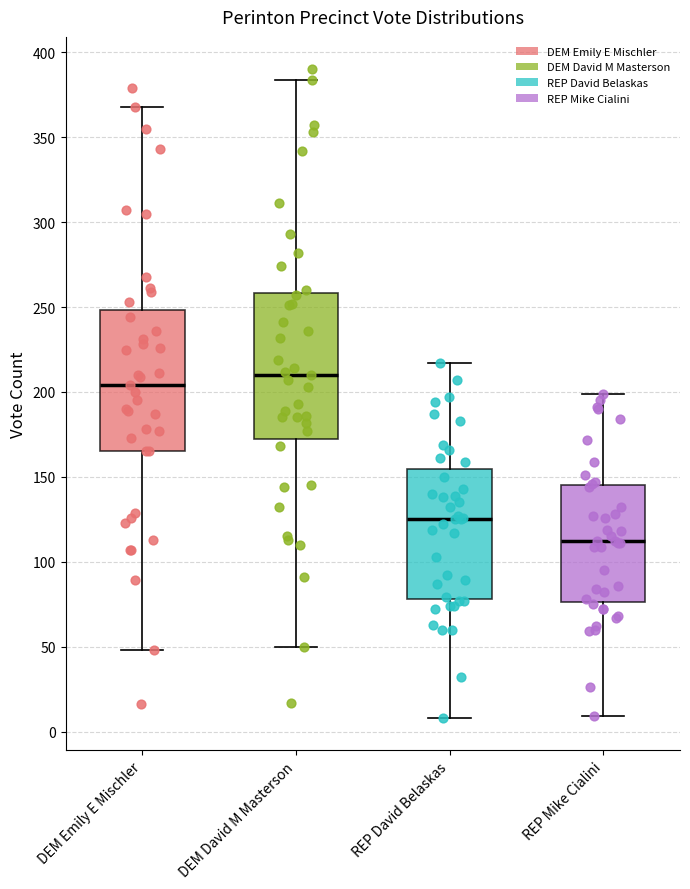

Which box's median line is the highest?

DEM David M Masterson